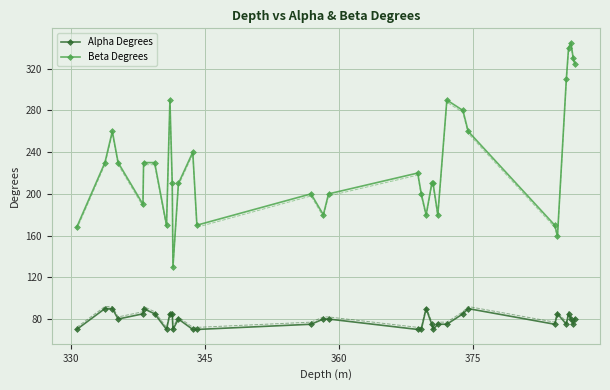

What is the greatest value displayed?

345